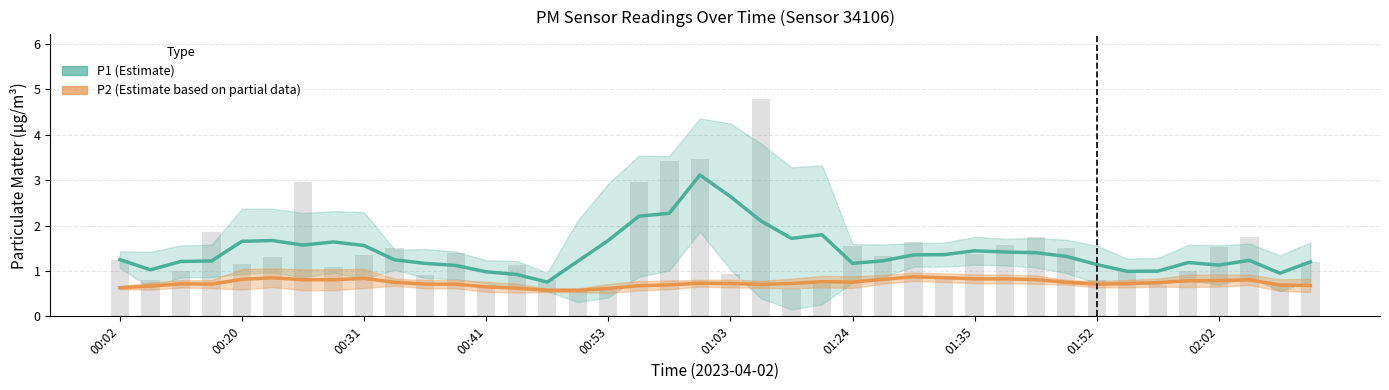

Which series has the largest total across all categories?

P1 (Estimate)